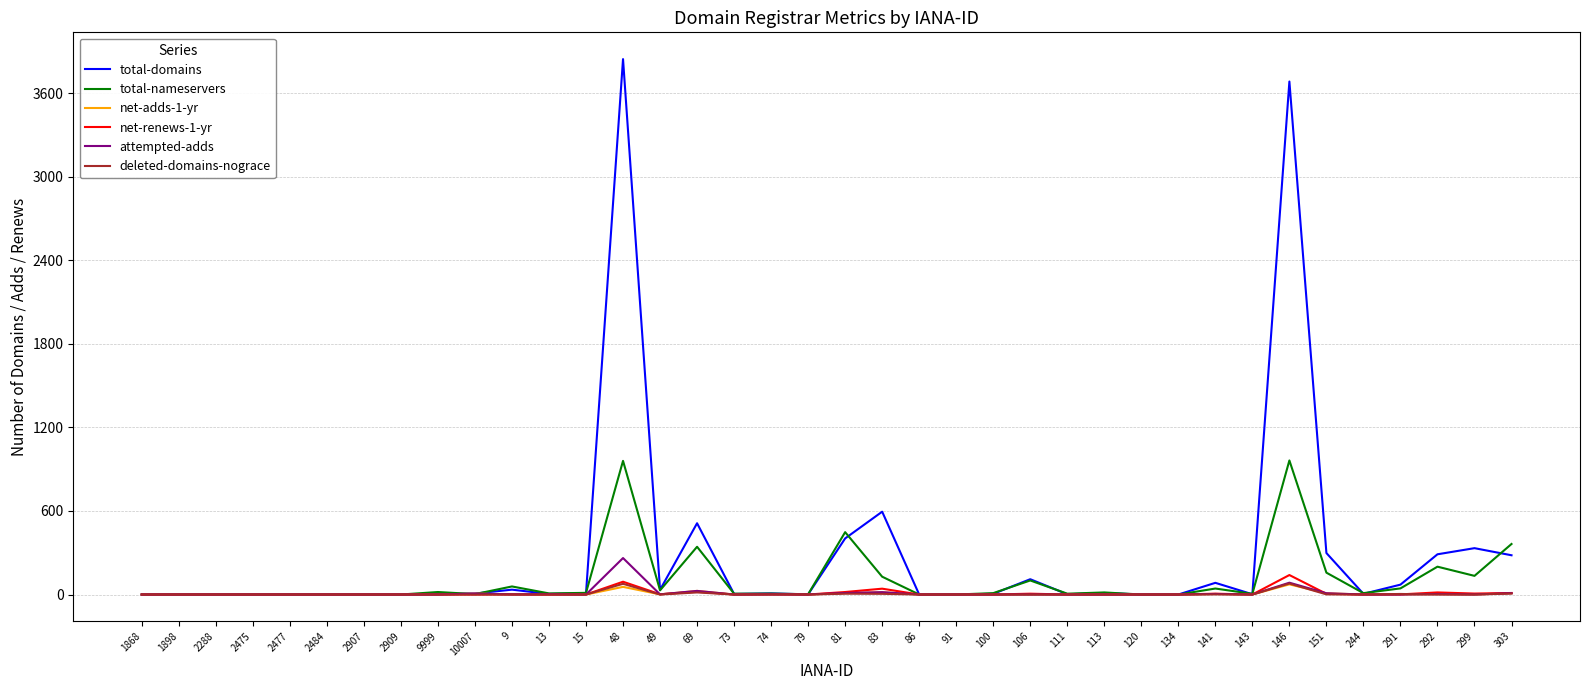

Is the value of deleted-domains-nograce at 120 greater than the value of attempted-adds at 146?

No